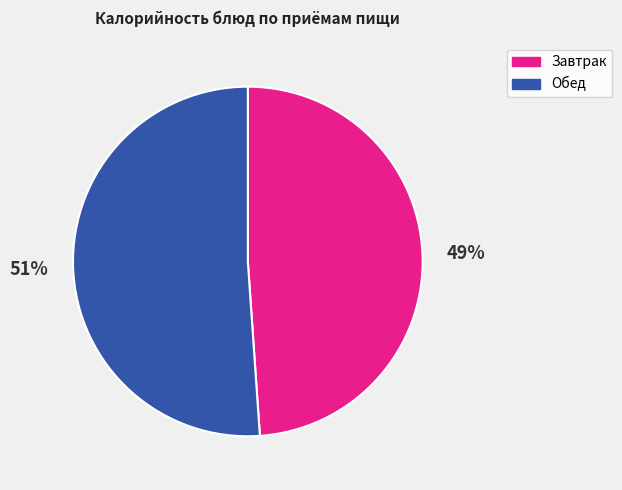

To the nearest percent, what portion does Обед represent?

51%